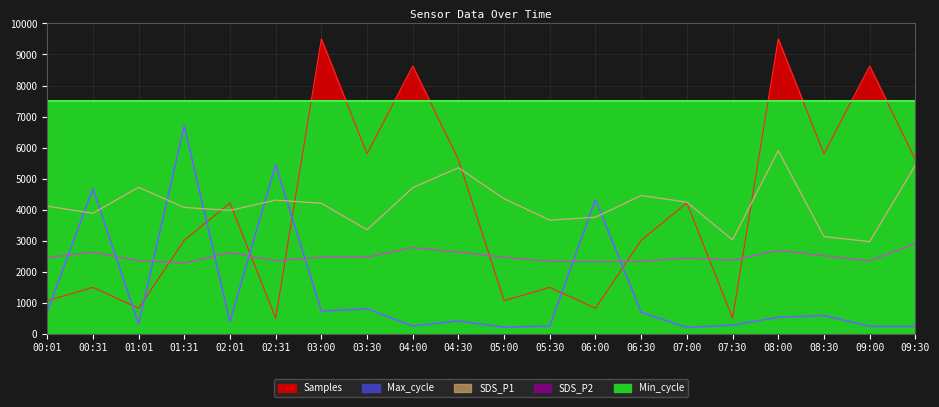

Between which two adjacent categories do SDS_P1 and Samples first intersect?

01:31 and 02:01